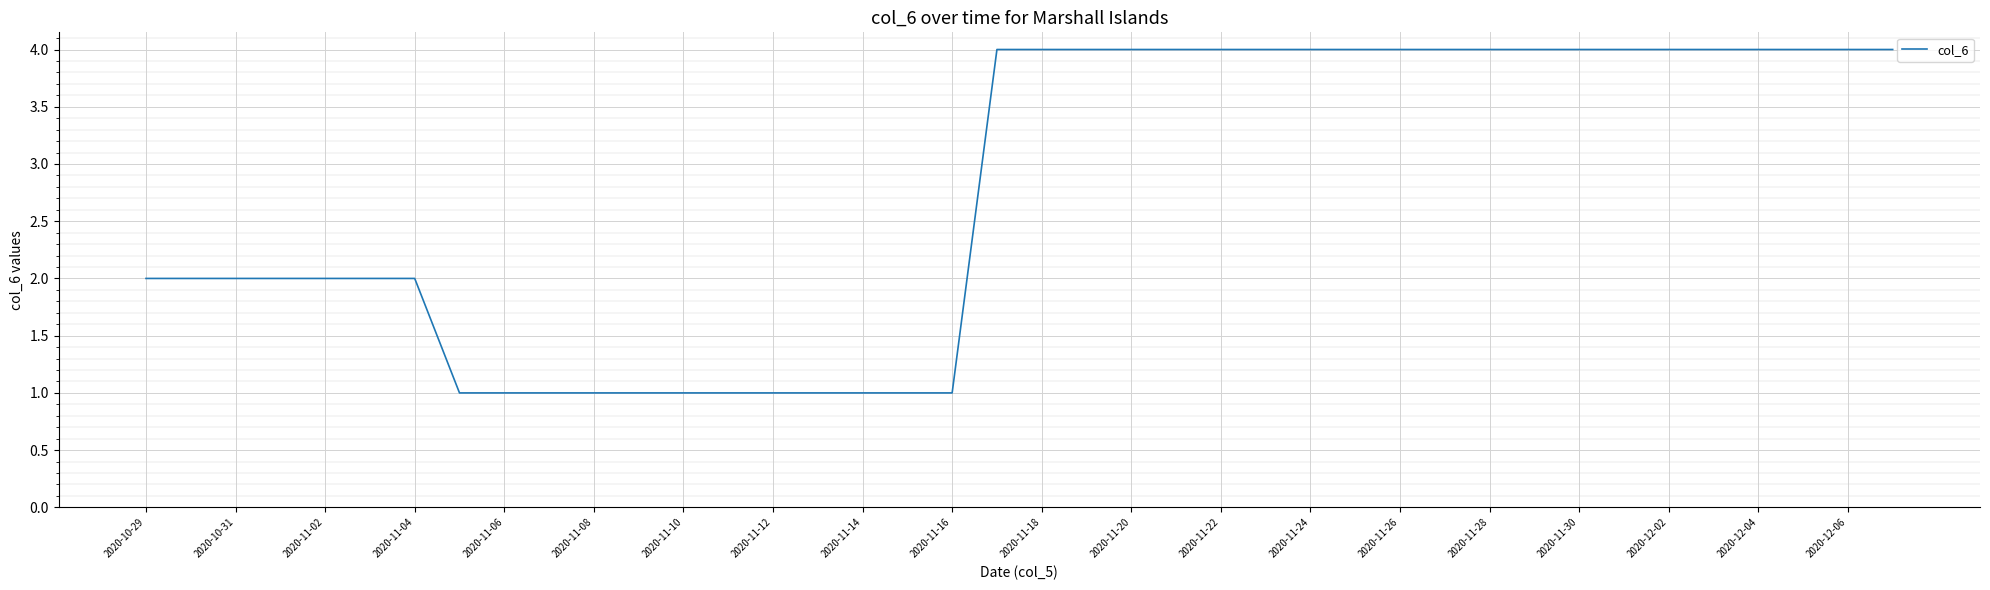

What is the greatest value displayed?

4